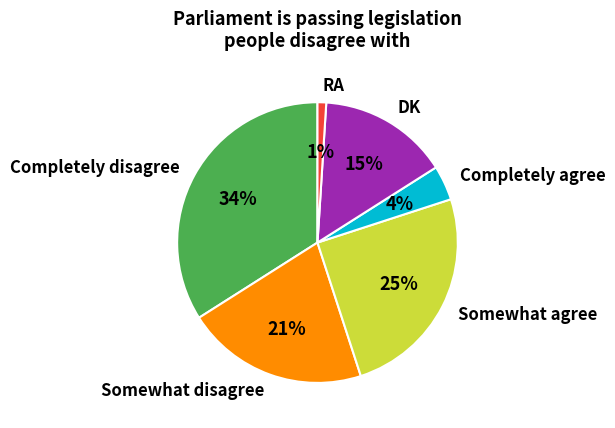

How many slices are in this pie chart?

6